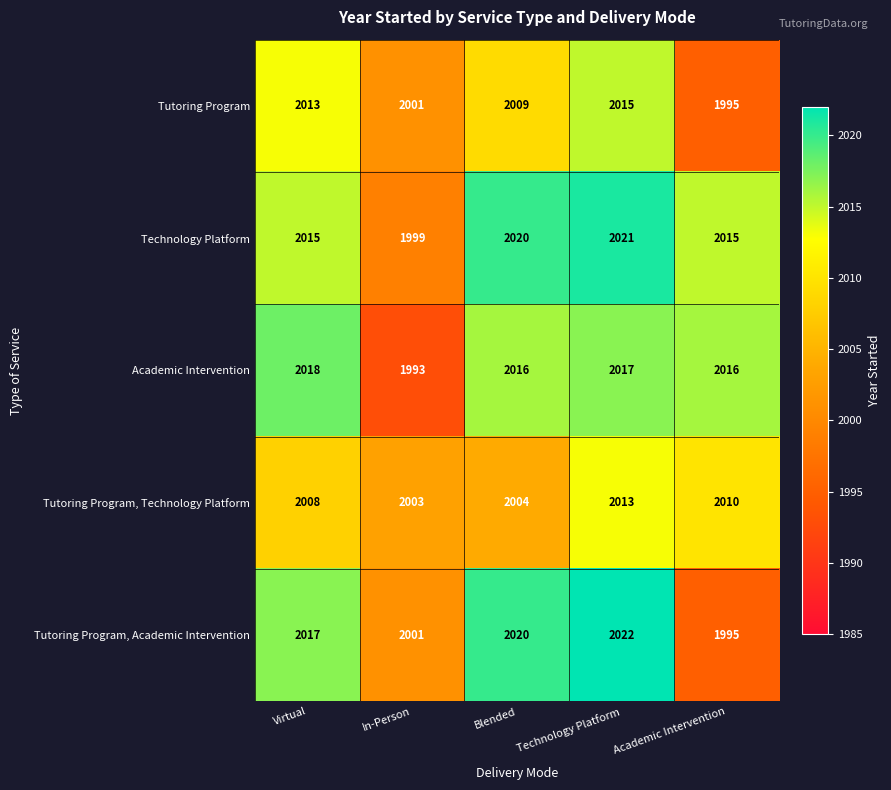

Reading left to right, transcribe all the data shown in this chart.

Tutoring Program: Virtual=2013	In-Person=2001	Blended=2009	Technology Platform=2015	Academic Intervention=1995
Technology Platform: Virtual=2015	In-Person=1999	Blended=2020	Technology Platform=2021	Academic Intervention=2015
Academic Intervention: Virtual=2018	In-Person=1993	Blended=2016	Technology Platform=2017	Academic Intervention=2016
Tutoring Program, Technology Platform: Virtual=2008	In-Person=2003	Blended=2004	Technology Platform=2013	Academic Intervention=2010
Tutoring Program, Academic Intervention: Virtual=2017	In-Person=2001	Blended=2020	Technology Platform=2022	Academic Intervention=1995